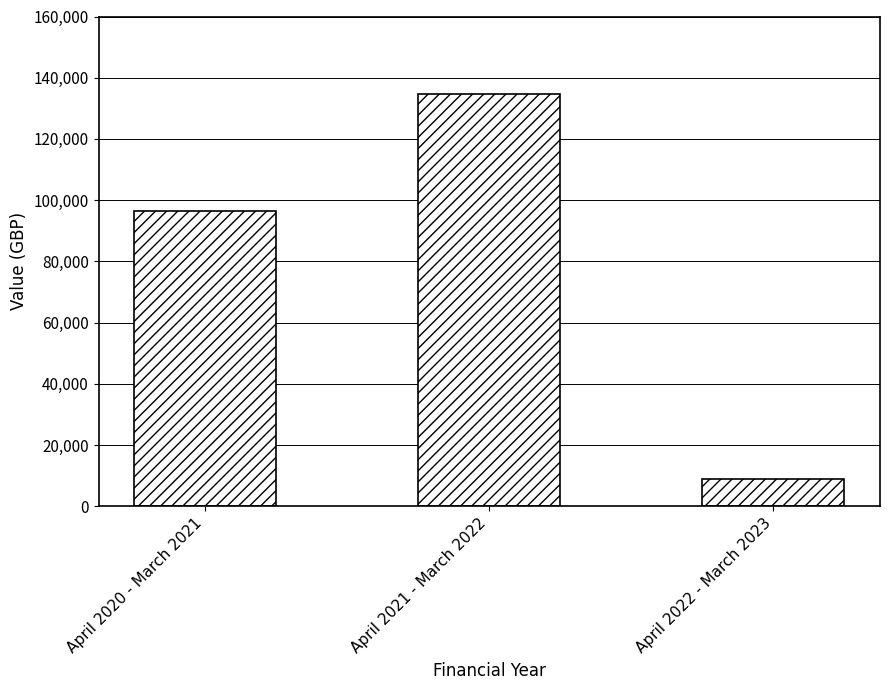

Which category has the highest value across all series?

April 2021 - March 2022